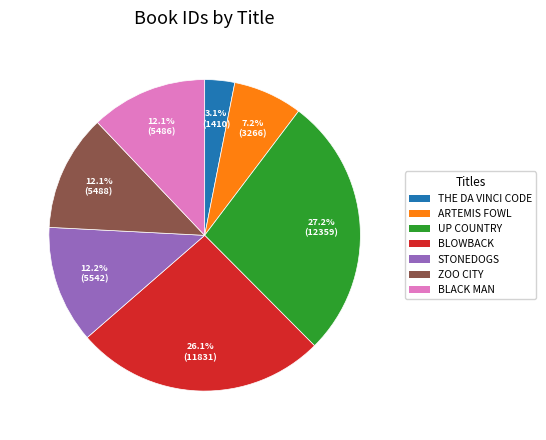

Is there any slice that represents more than half of the pie?

No